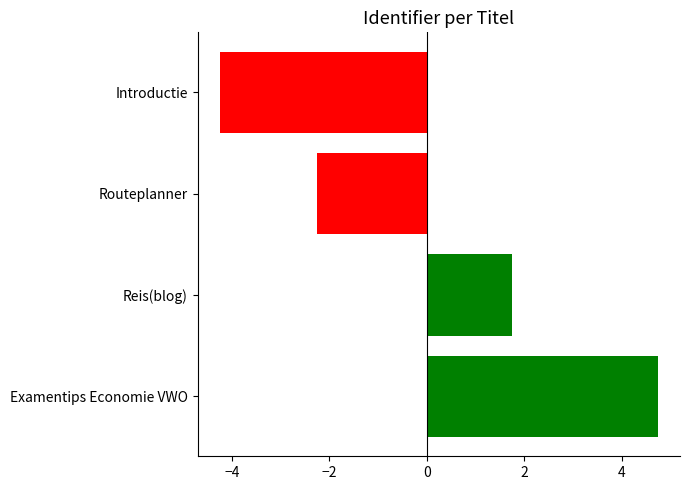

Reading top to bottom, what are all the values shown in this chart?

-4.2	-2.2	1.8	4.8